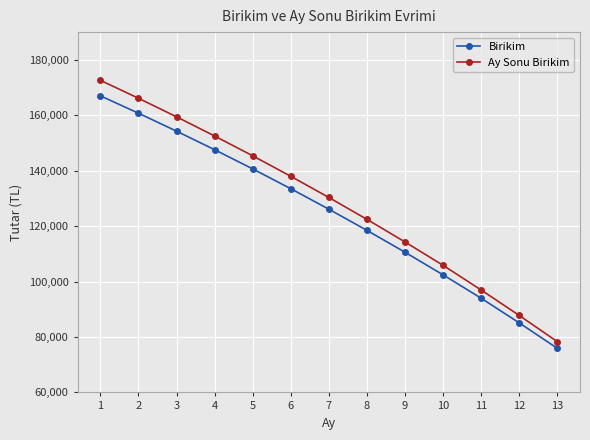

Which category has the lowest value in the Ay Sonu Birikim series?

13